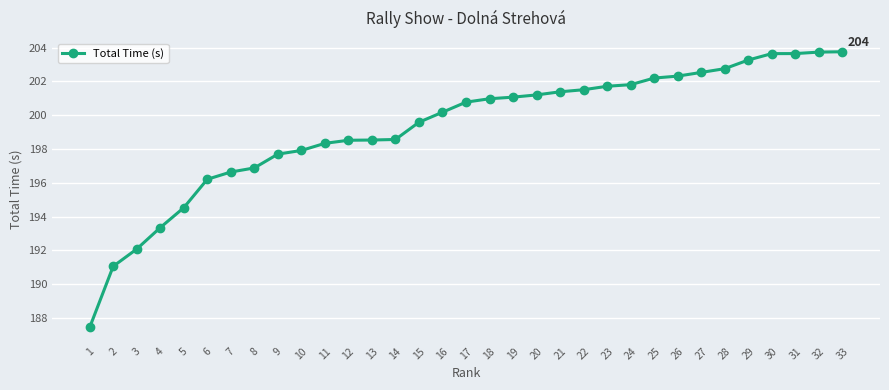

Approximately how many times larger is the value at 6 compared to 2?

1.0